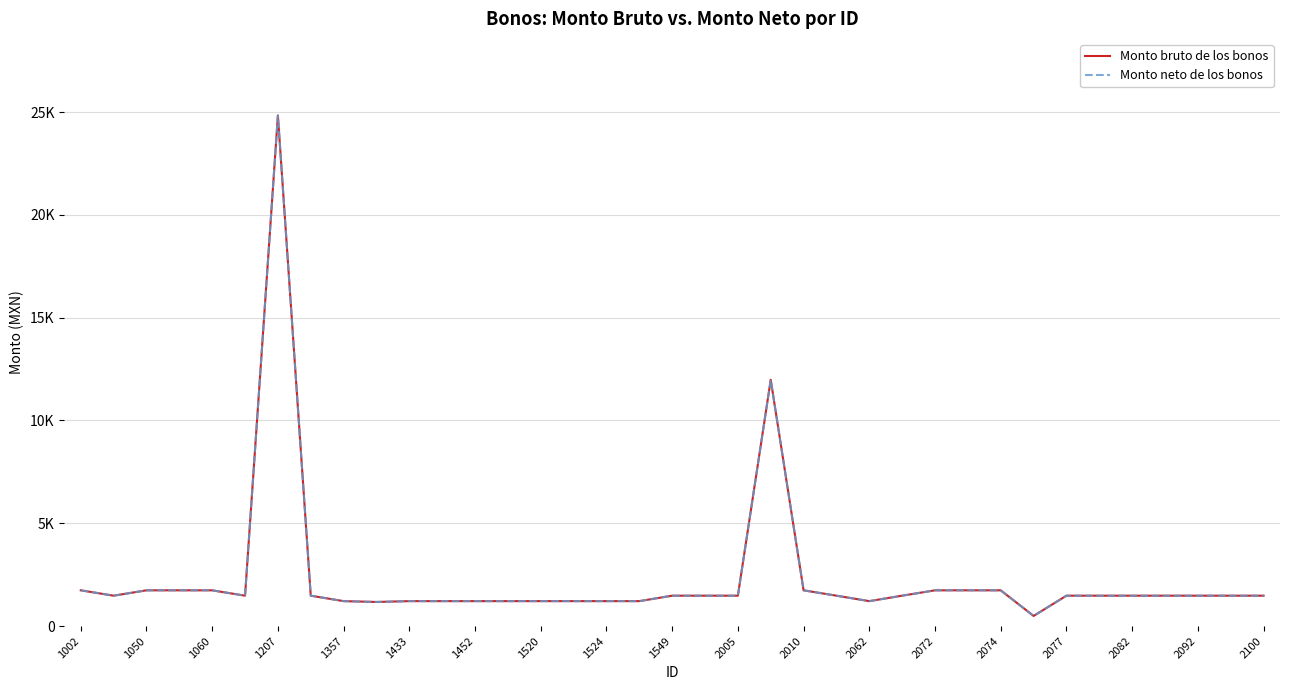

Is this an area chart (filled region under the line)?

No